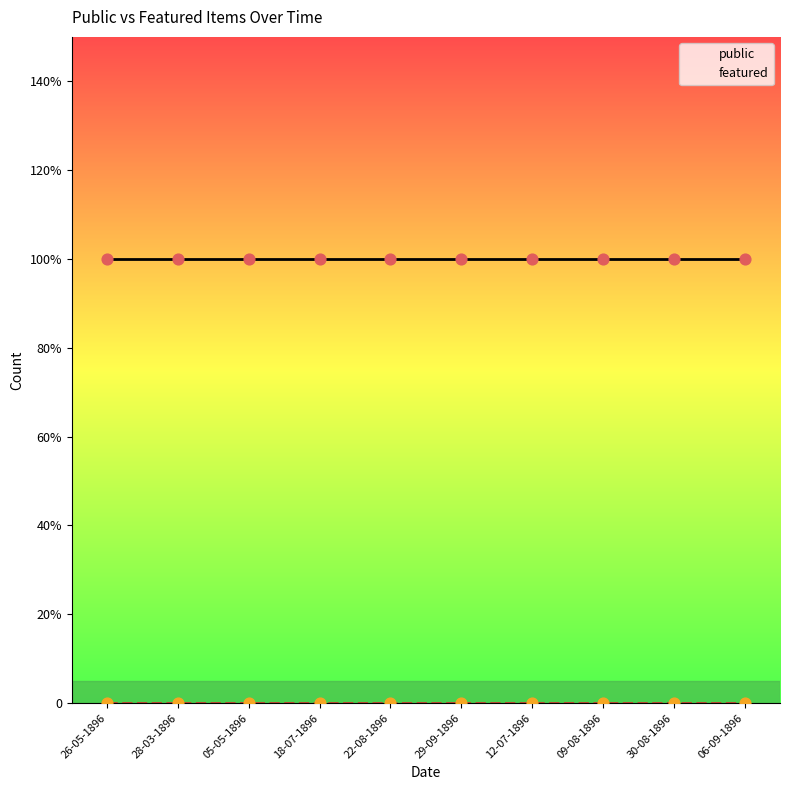

At how many categories does at least one series exceed 0?

10